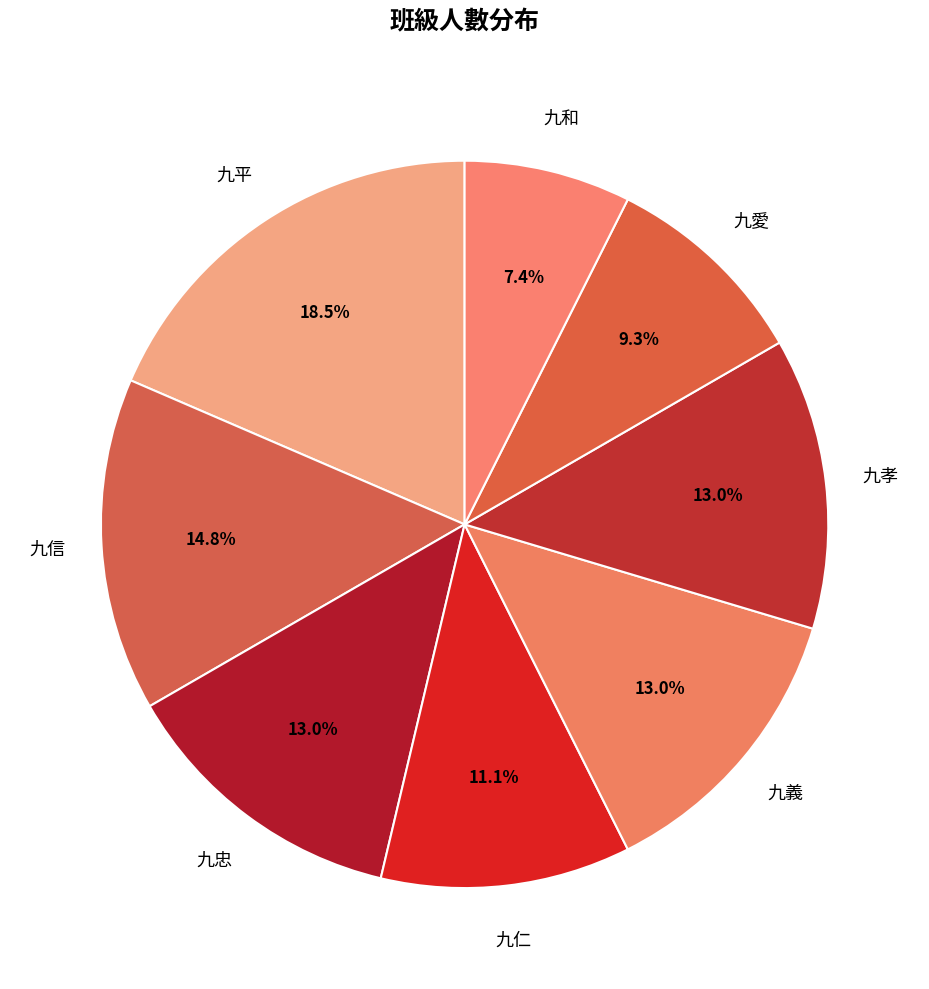

Which category has the biggest portion of the pie?

九平